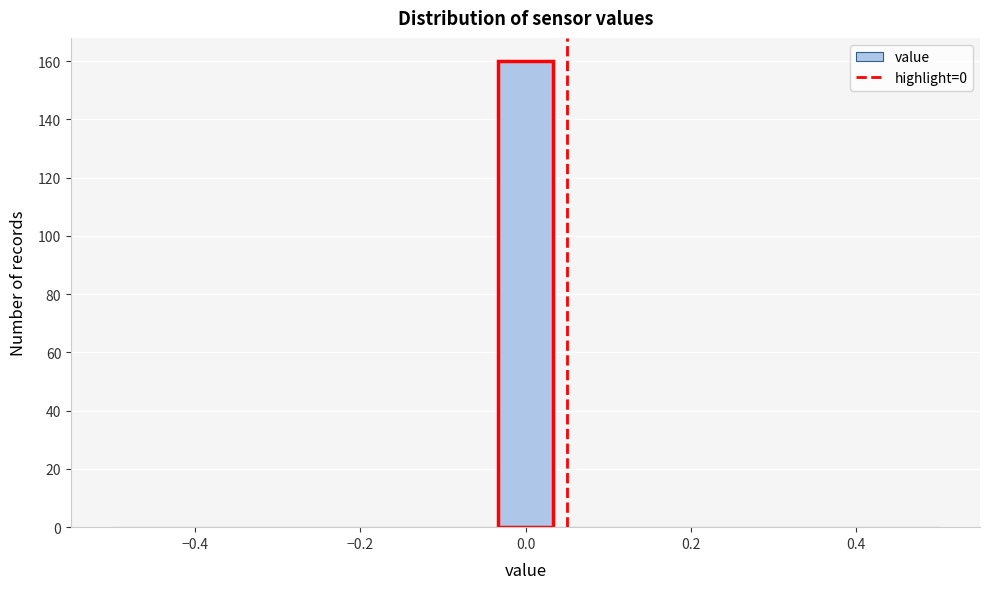

Around what value on the x-axis is the tallest bar? Give the approximate position of its centre, as read against the axis.

0.00